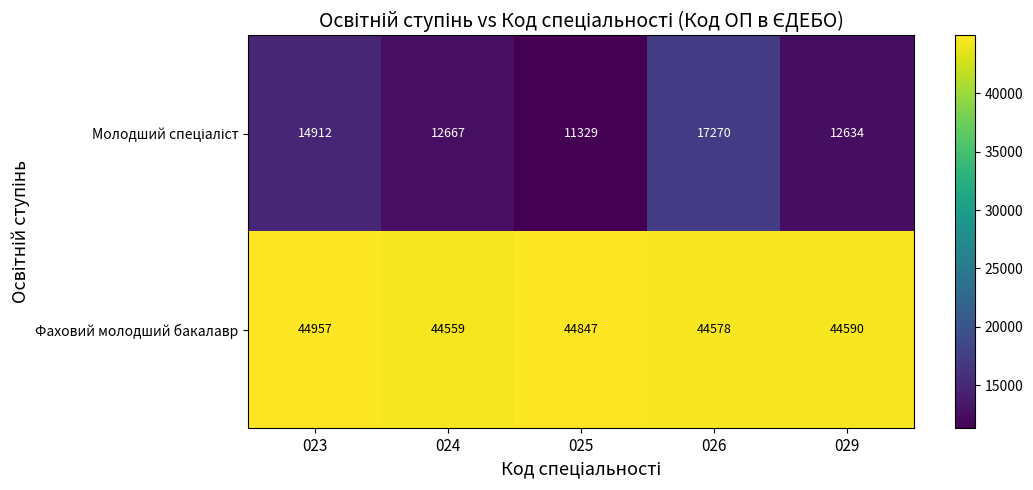

Which series has the largest total across all categories?

Фаховий молодший бакалавр